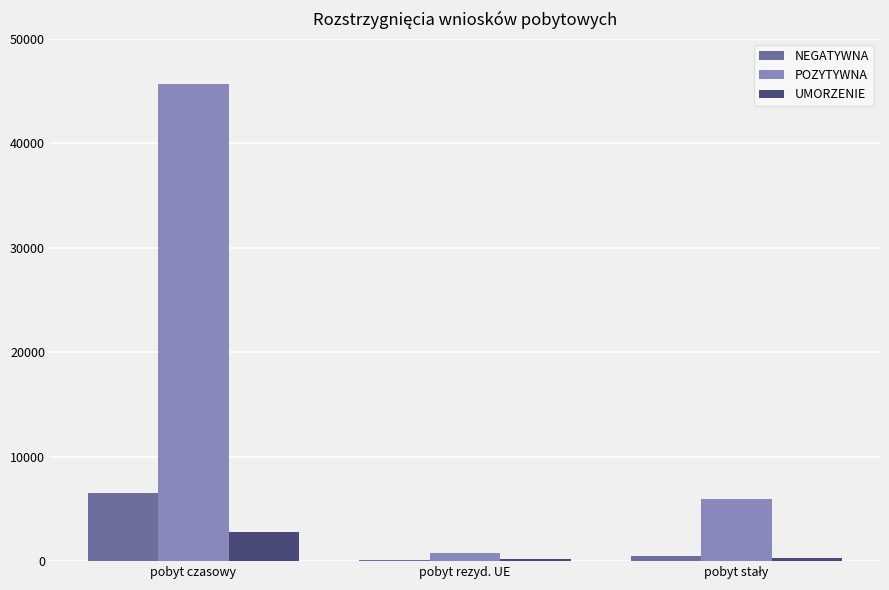

Which category has the highest value in the UMORZENIE series?

pobyt czasowy